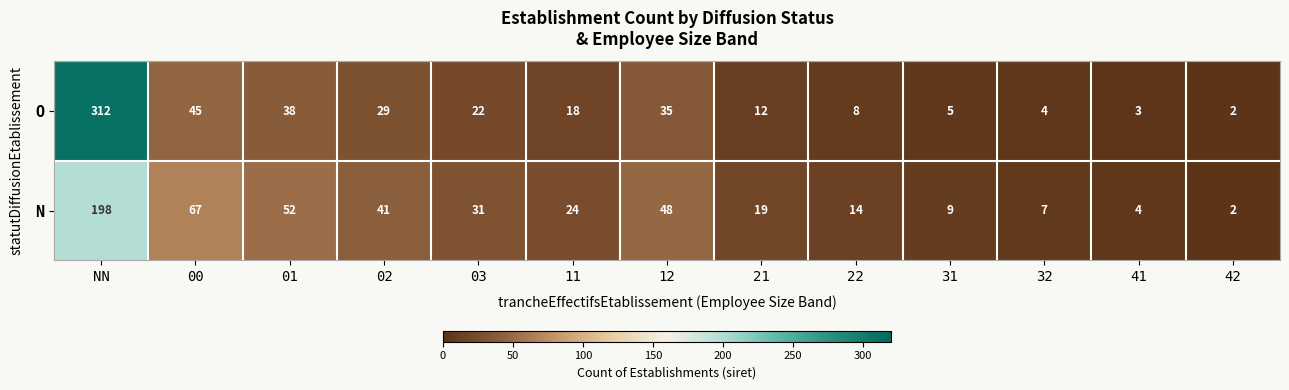

Which series changed the most between 31 and 42?

N